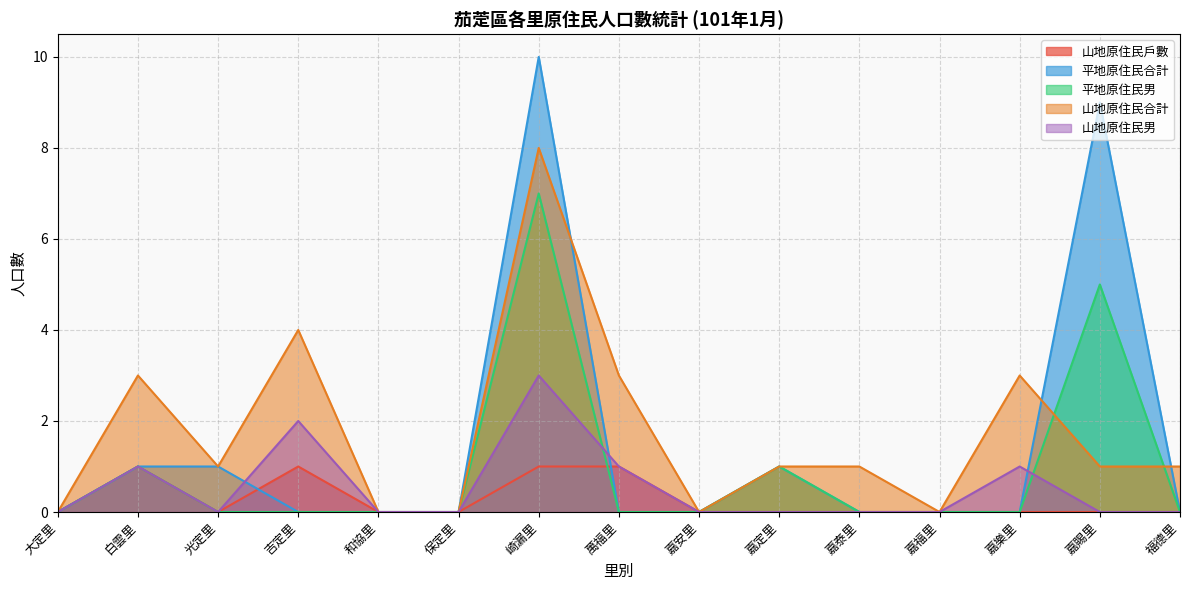

What is the label of the 15th point from the right?

大定里